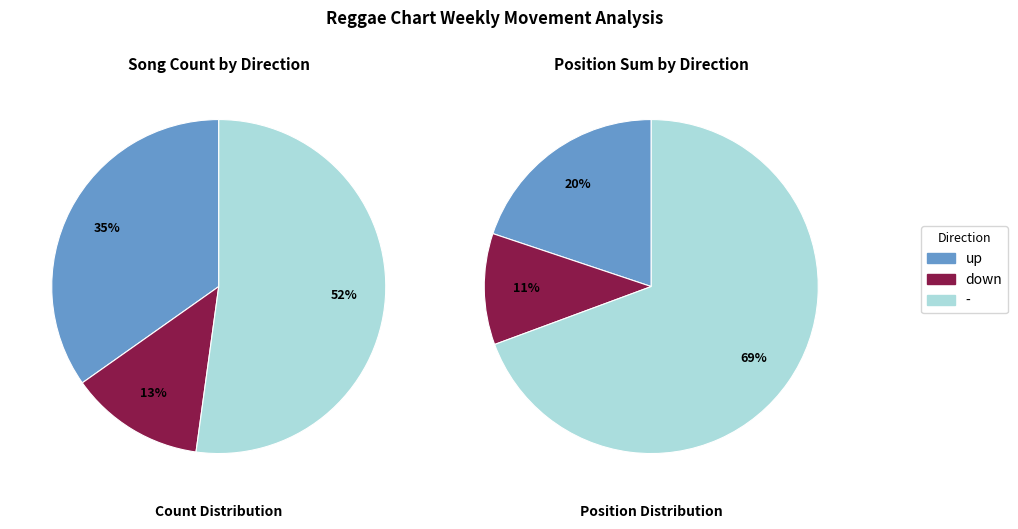

To the nearest percent, what is the combined percentage of - and down?

65%